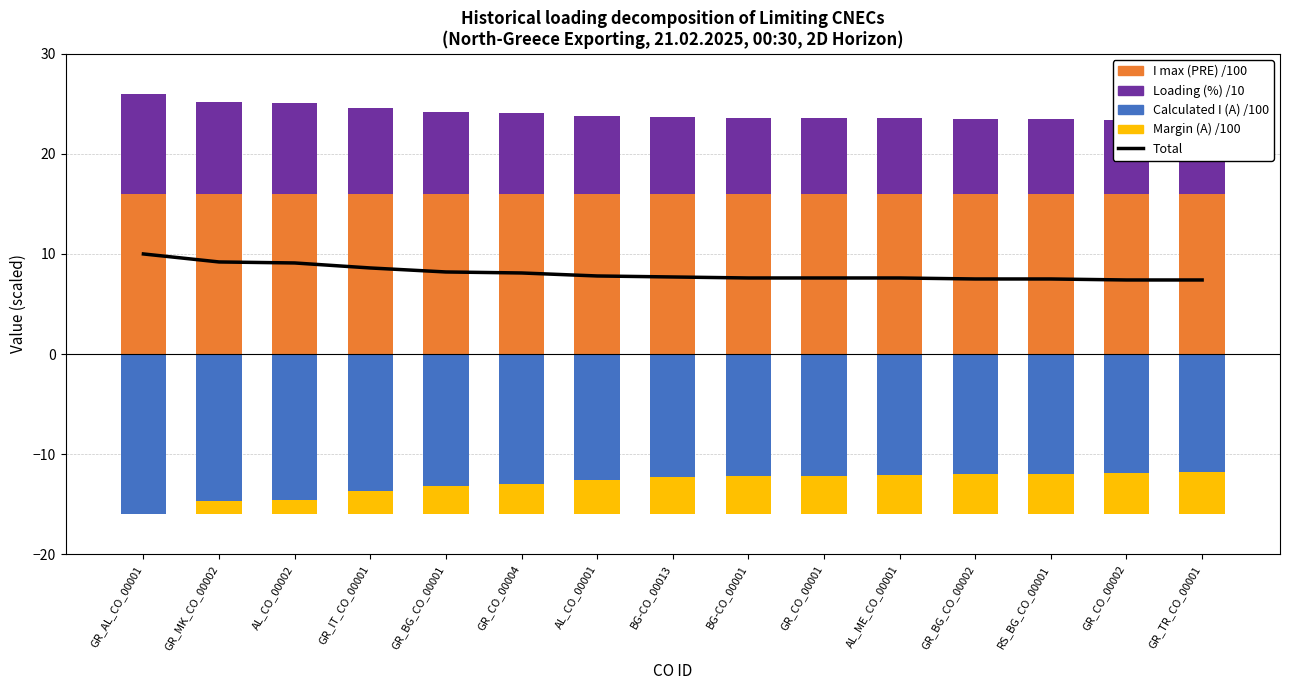

What is the sum of all Loading (%)/10 values?

121.3